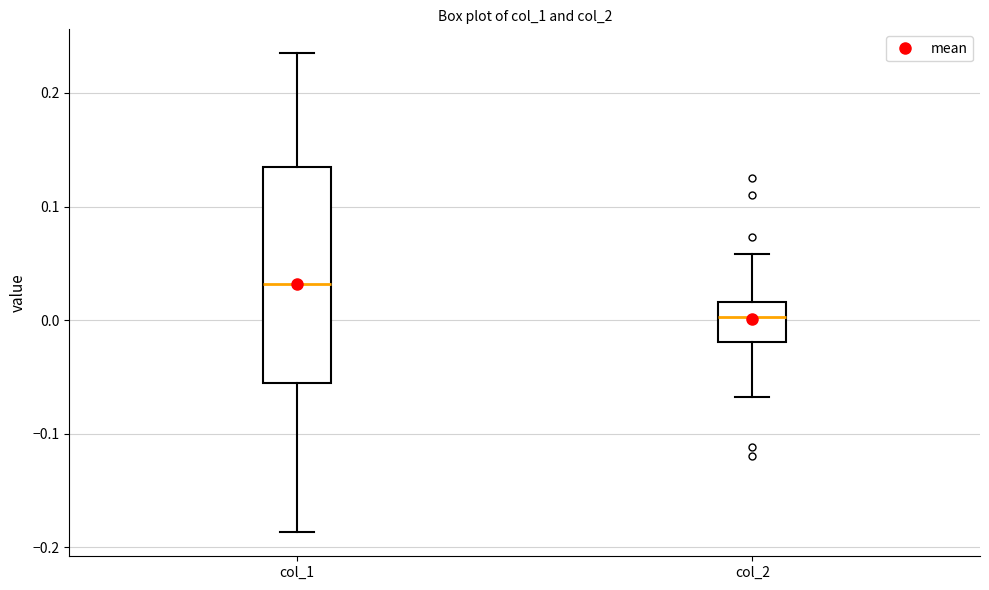

Which box's median line is the lowest?

col_2